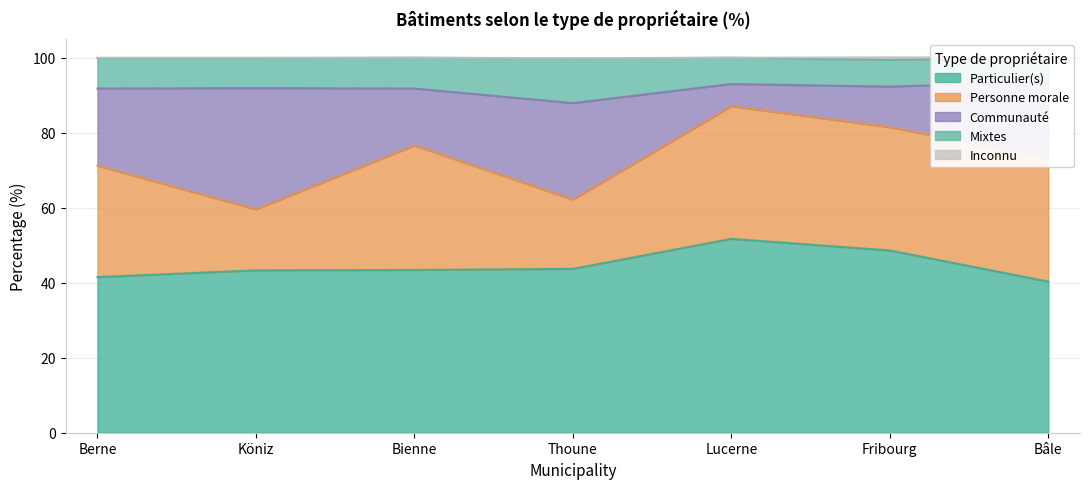

Which label corresponds to the smallest value in the chart?

Bâle